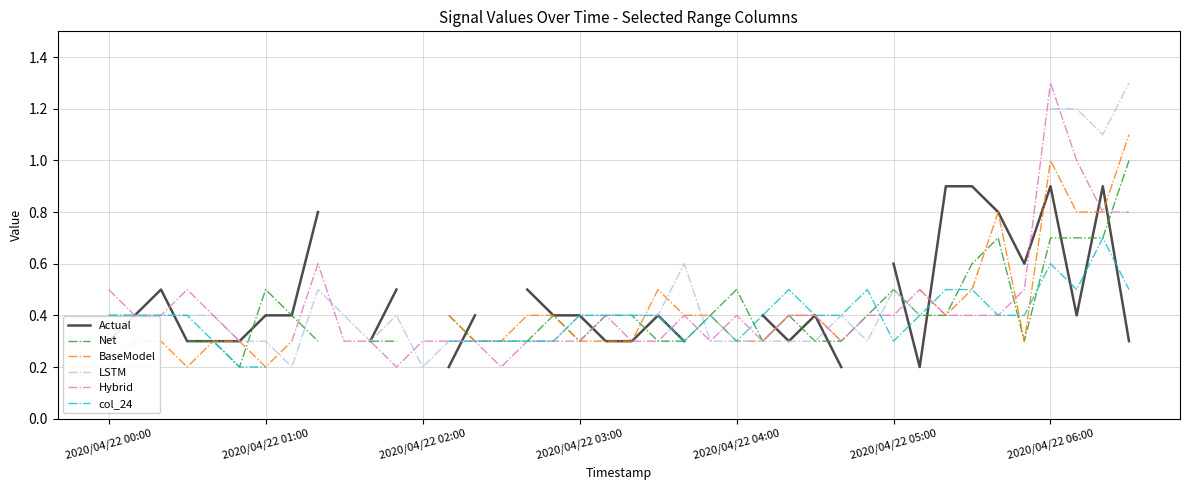

Does the chart display data point markers on the line(s)?

No